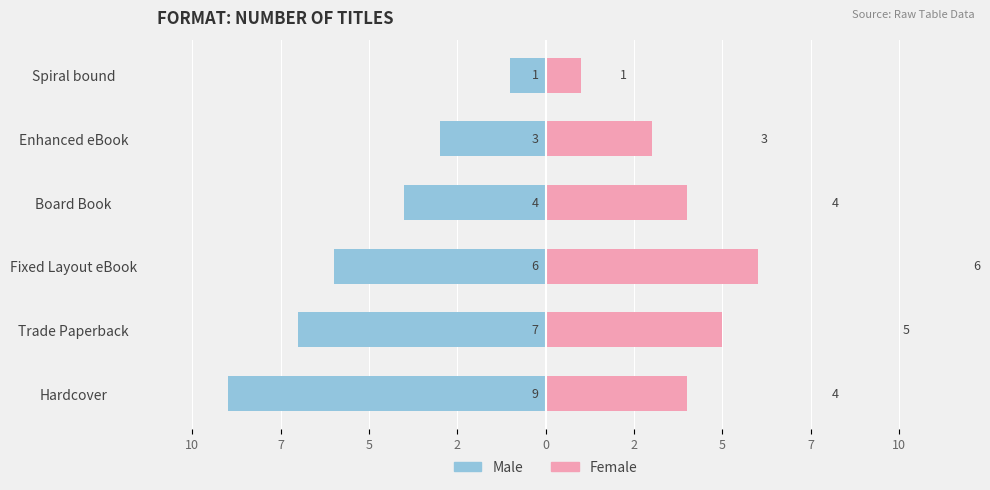

What is the value of the Female bar at the 4th from the left?

4